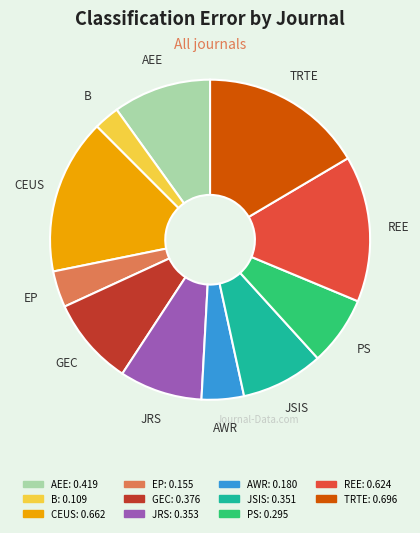

Is the sum of TRTE and REE greater than half?

No